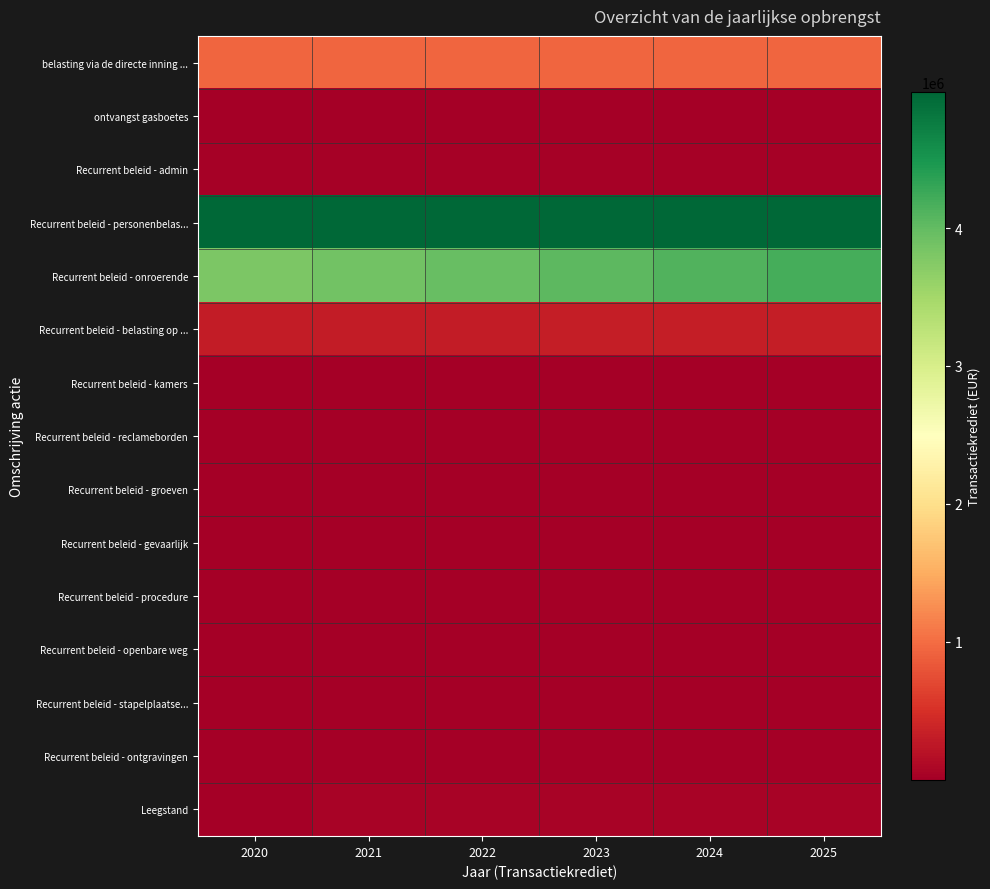

What is the difference between the highest and lowest values at 2025?

4984061.2